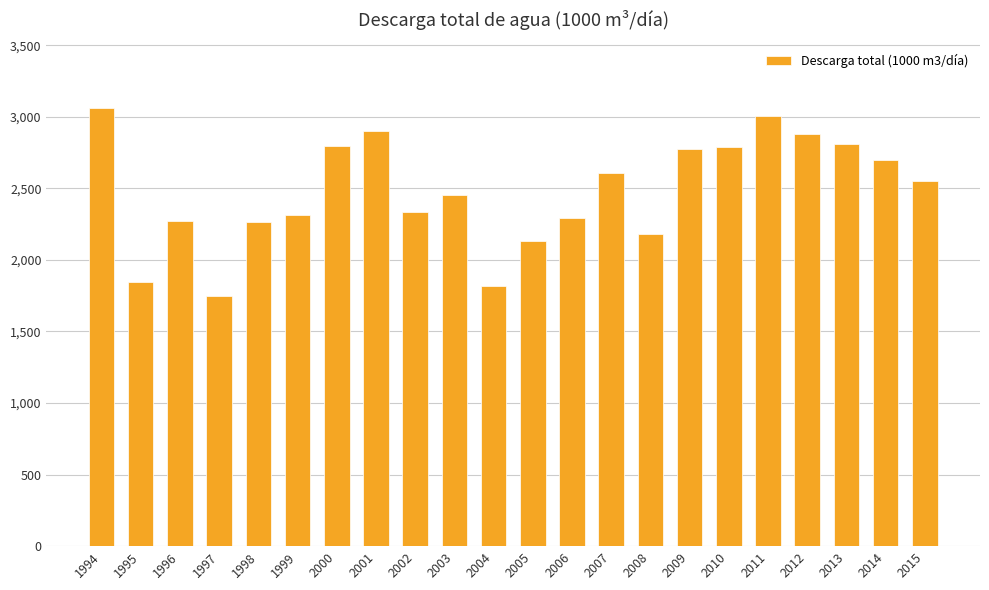

What is the value of the 17th bar from the left?

2785.8